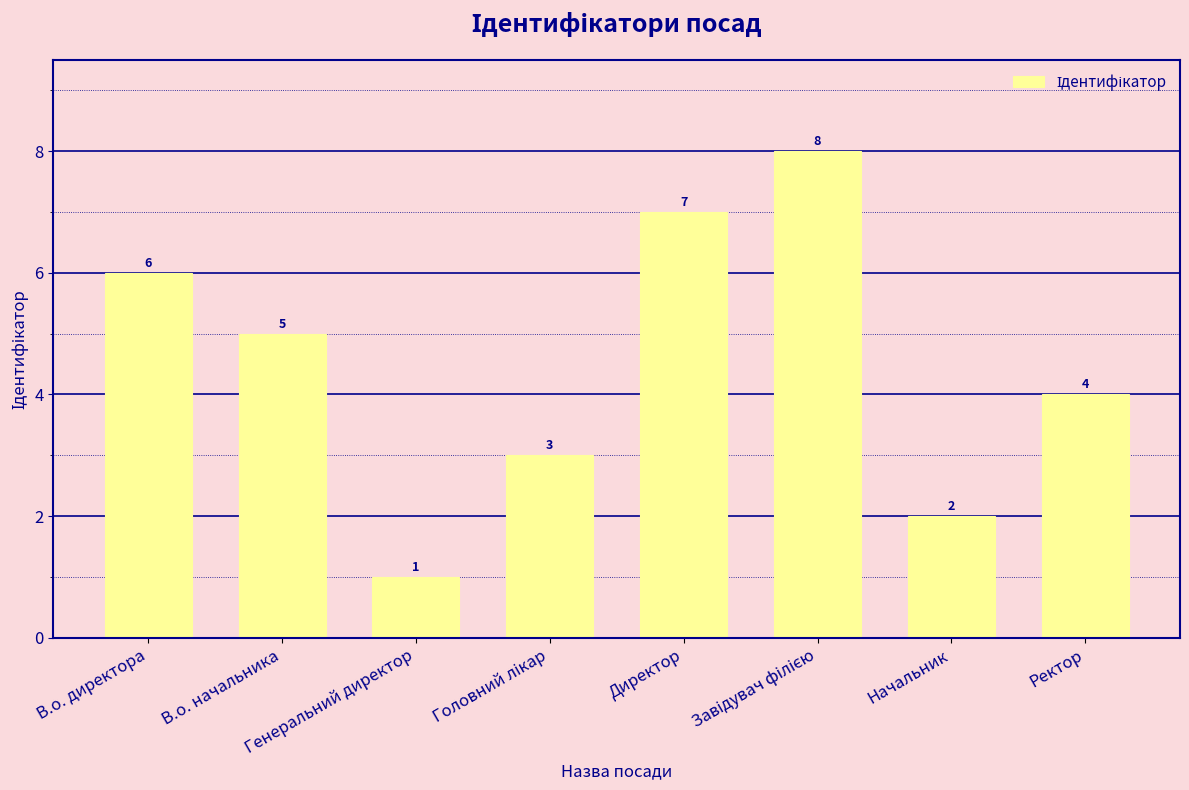

What is the difference between the maximum and minimum values?

7